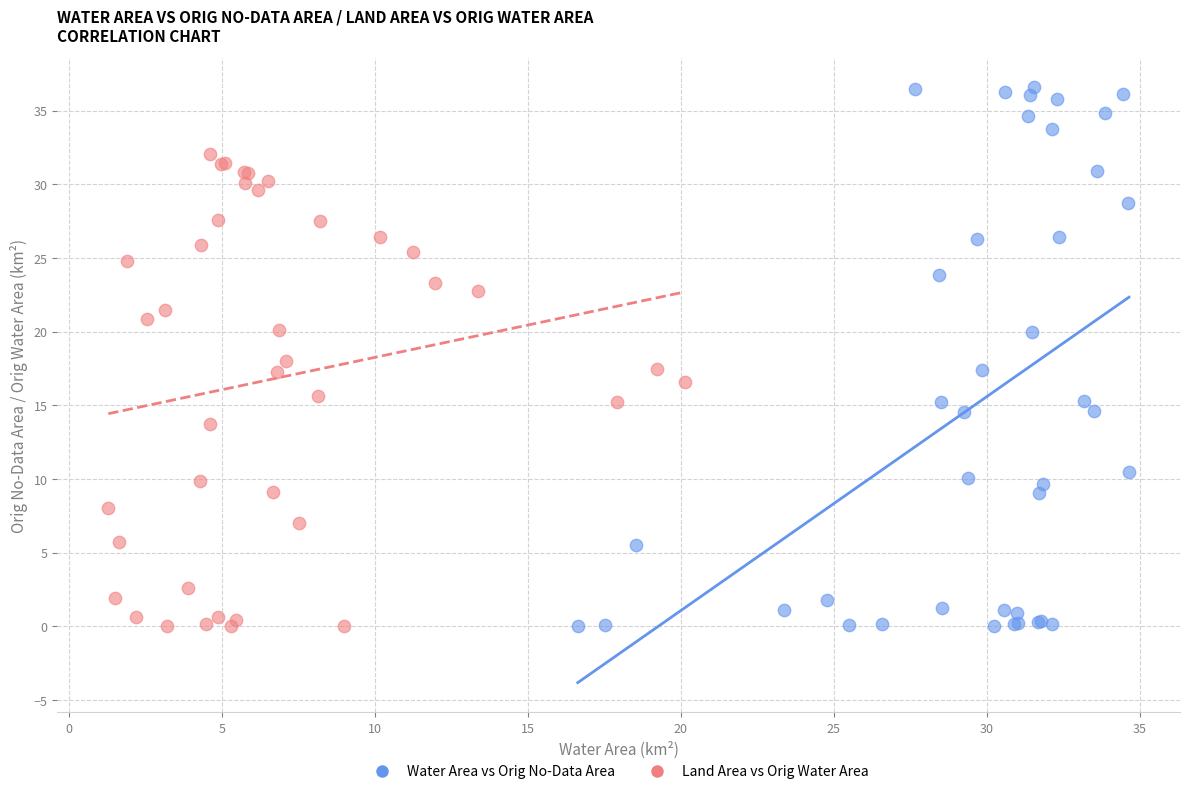

Which series has the largest Y range (max minus min)?

Water Area vs Orig No-Data Area